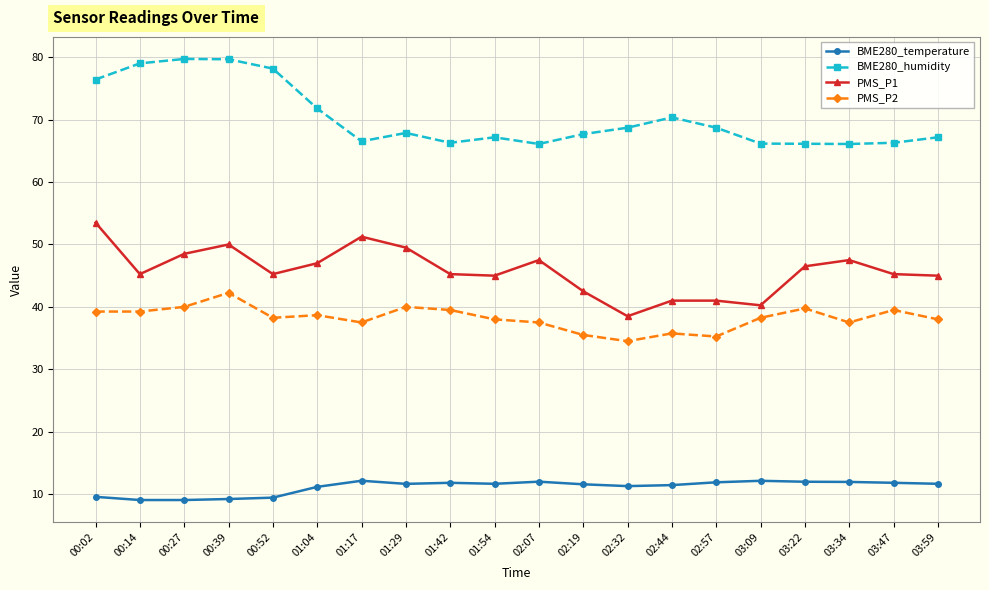

What position from the left is 01:42?

9